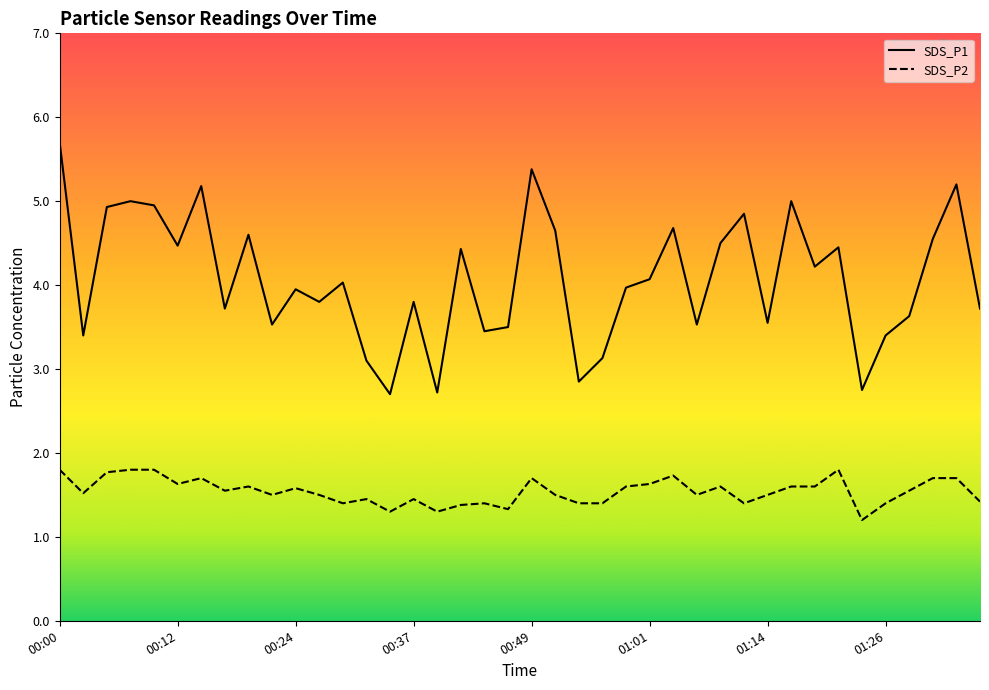

Which has a higher value, 00:17 or 01:23?

00:17